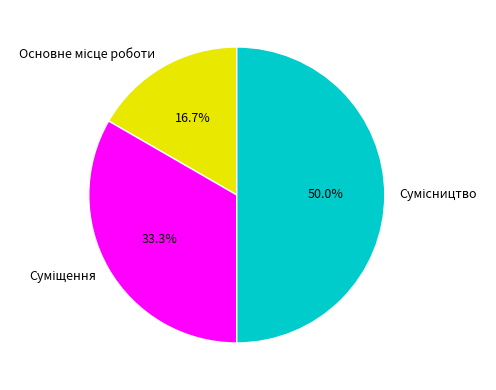

To the nearest percent, what is the average slice percentage?

33%